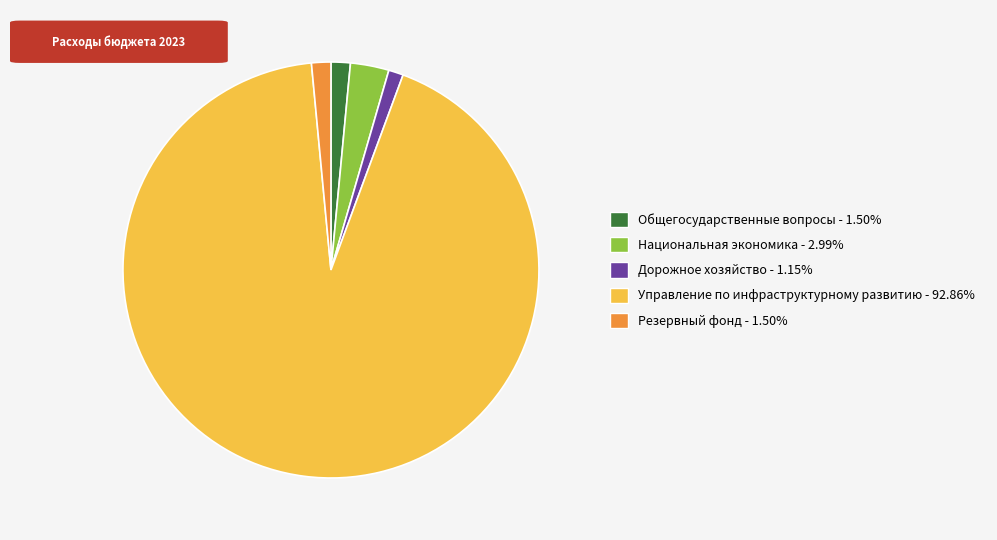

Approximately how many times larger is the value at Управление по инфраструктурному развитию - 92.86% compared to Резервный фонд - 1.50%?

61.9